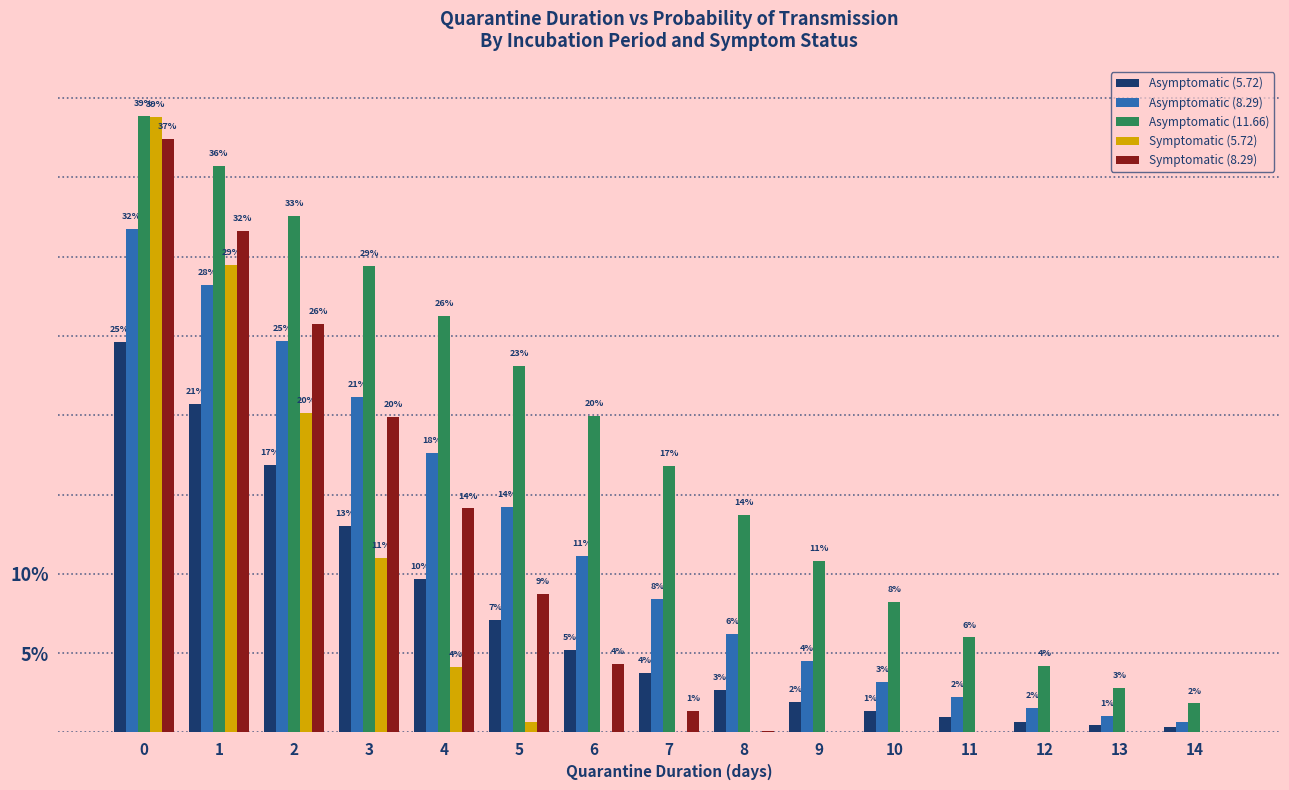

Between 2 and 9, which series saw the biggest shift?

Symptomatic (8.29)